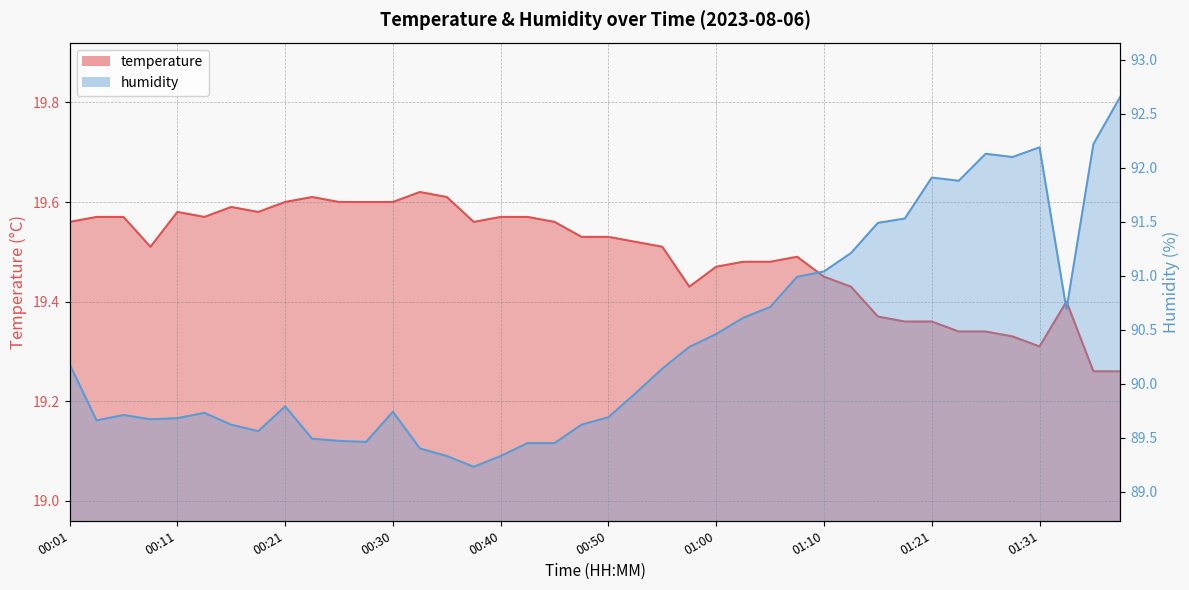

At how many categories does at least one series exceed 66?

40